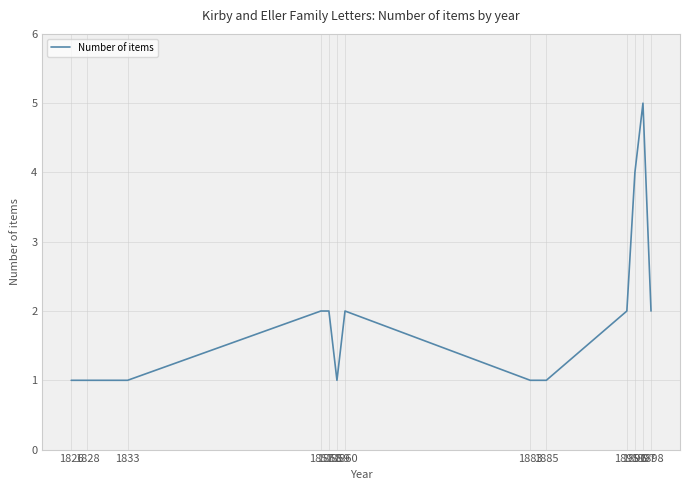

What is the difference between the maximum and minimum values?

4